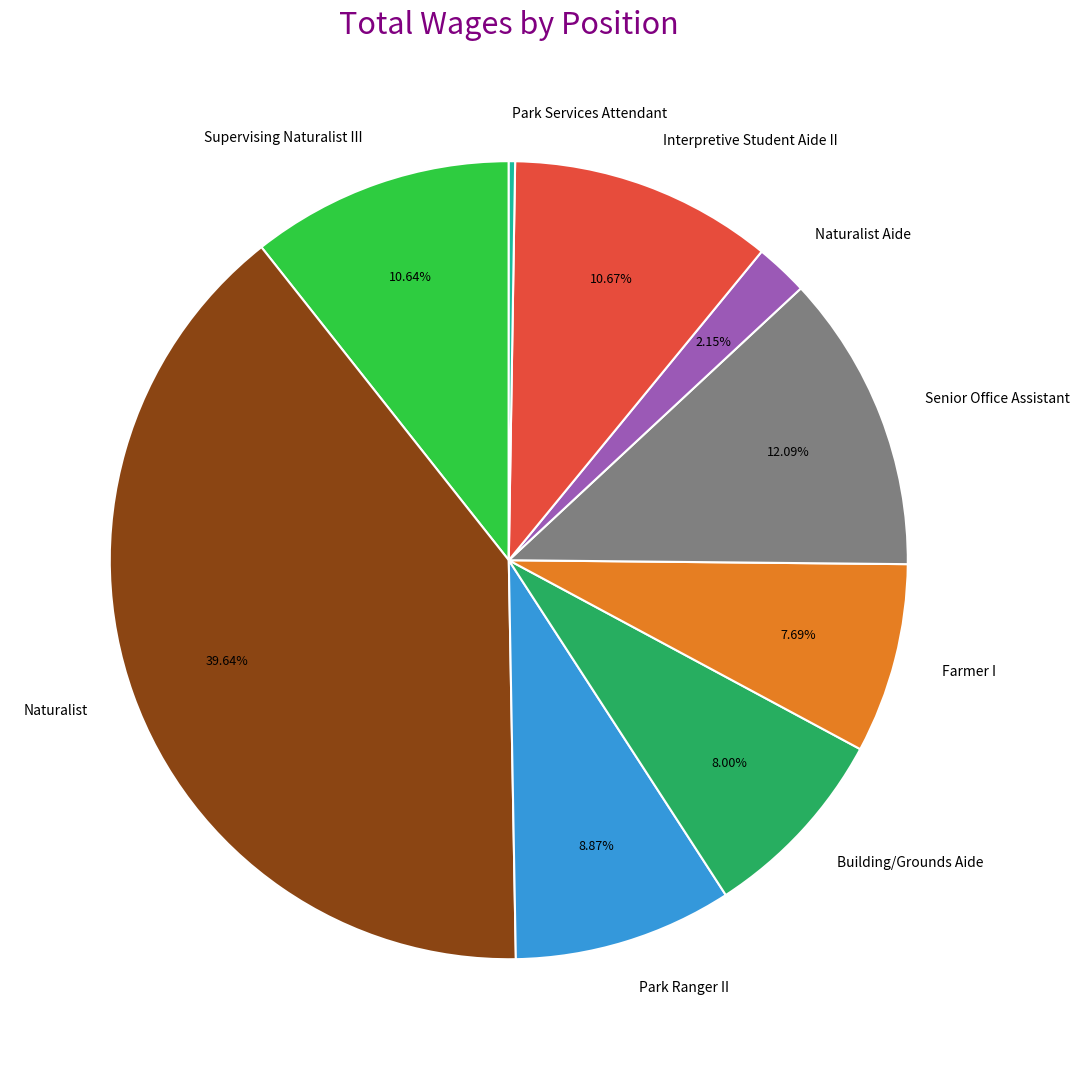

To the nearest percent, what is the difference between the largest and smallest slice percentages?

39%